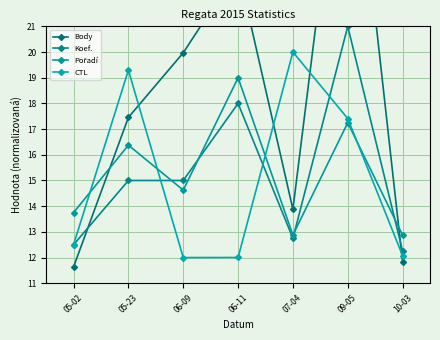

What is the difference between the highest and lowest values at 07-04?

7.2